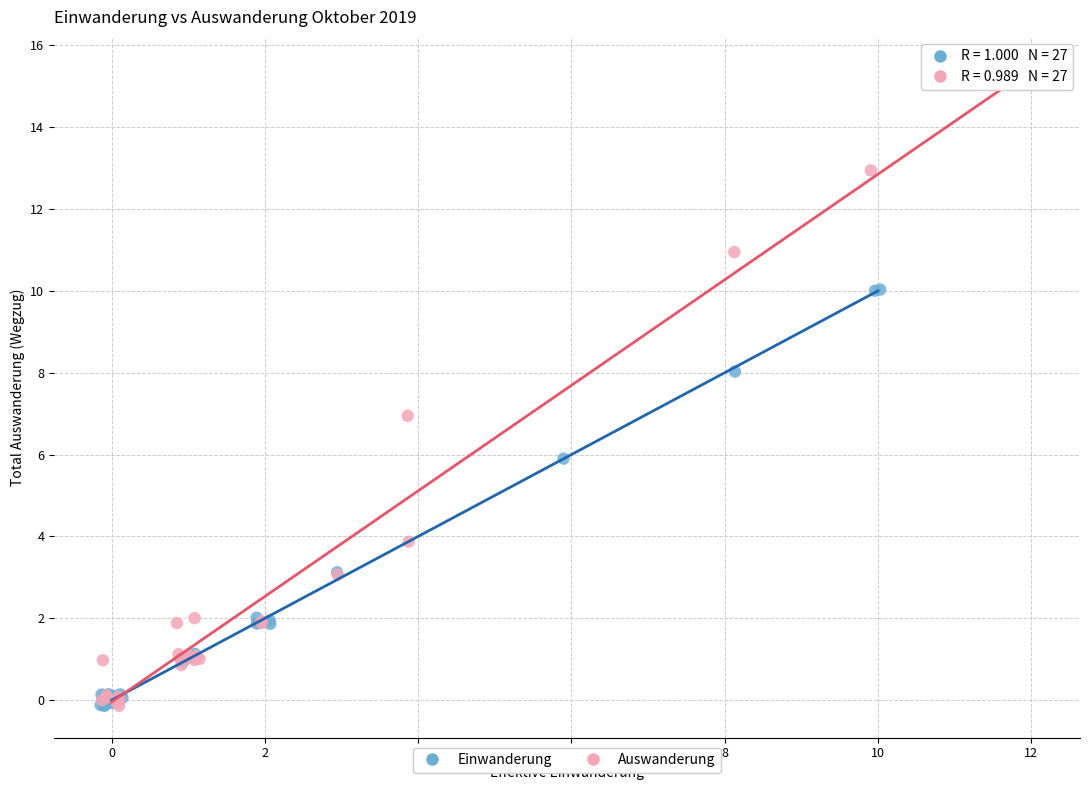

Which series has the widest spread of Y values?

Auswanderung